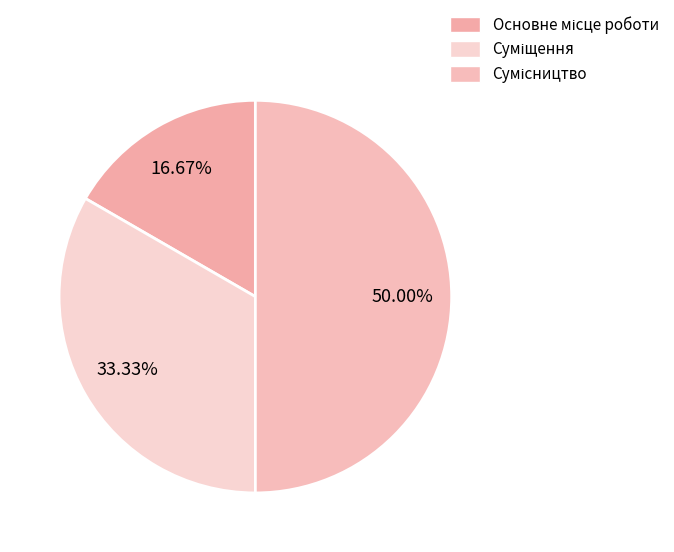

What percentage is the Сумісництво slice, to the nearest percent?

50%